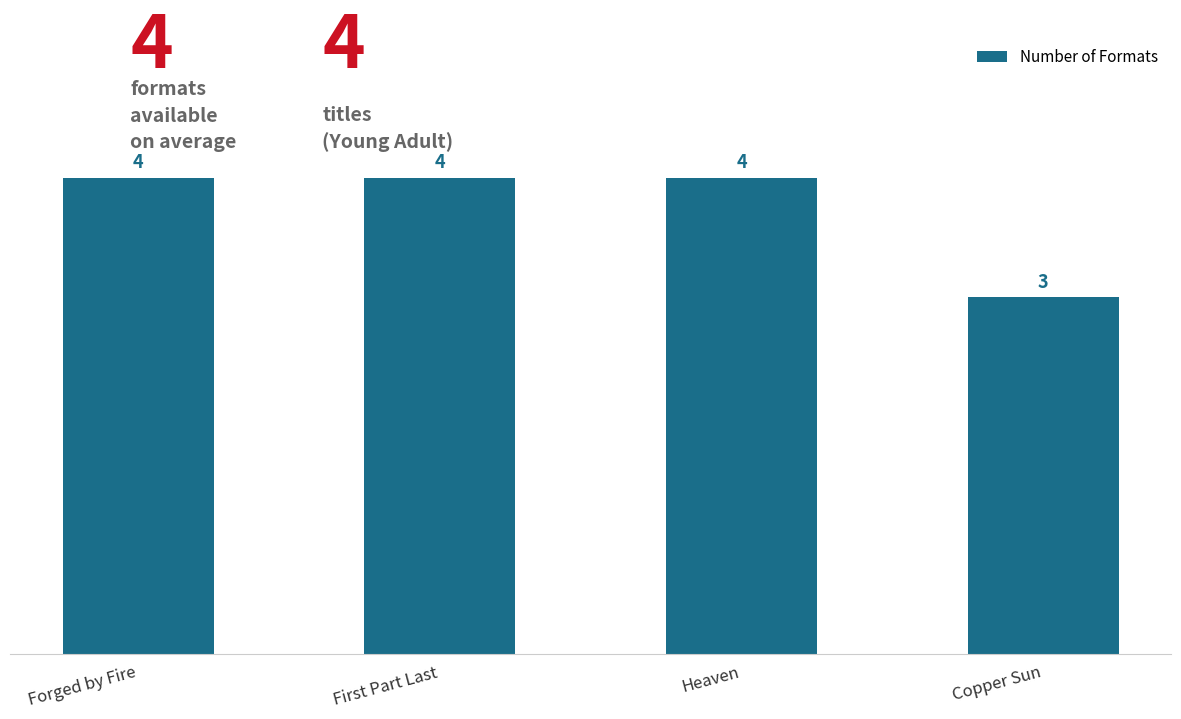

True or false: the data shows 1 at Copper Sun.

False